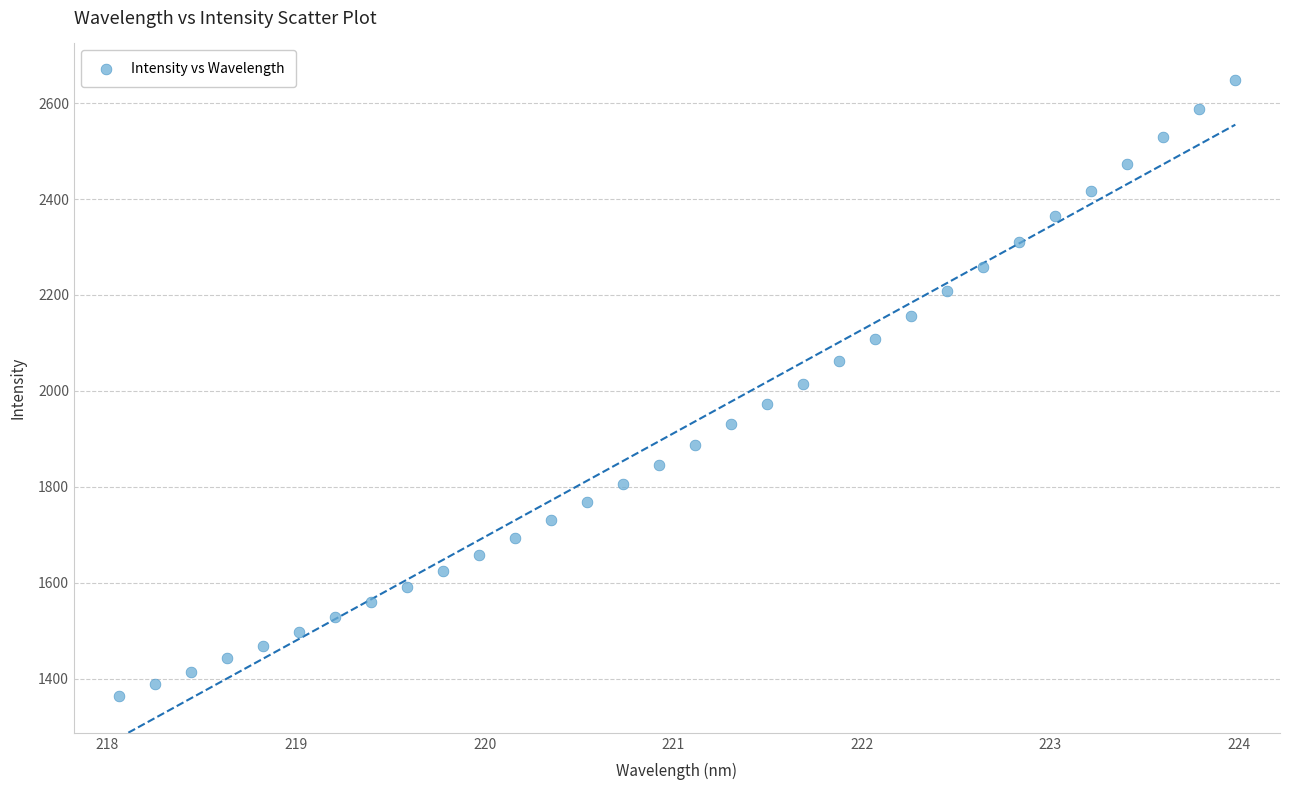

What is the range of Y values (max minus min)?

1283.7